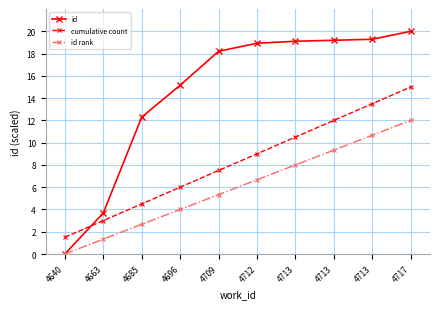

What are all the series names shown in the legend?

id, cumulative count, id rank